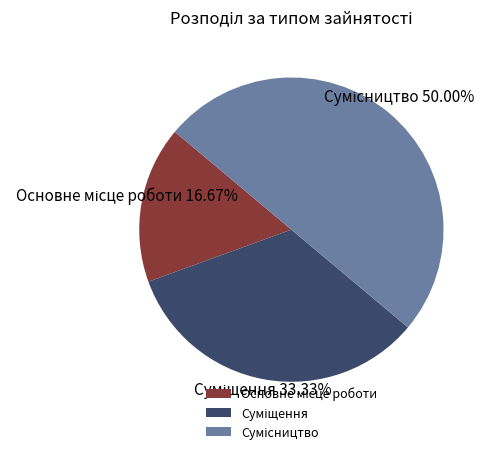

Which category has the biggest portion of the pie?

Сумісництво